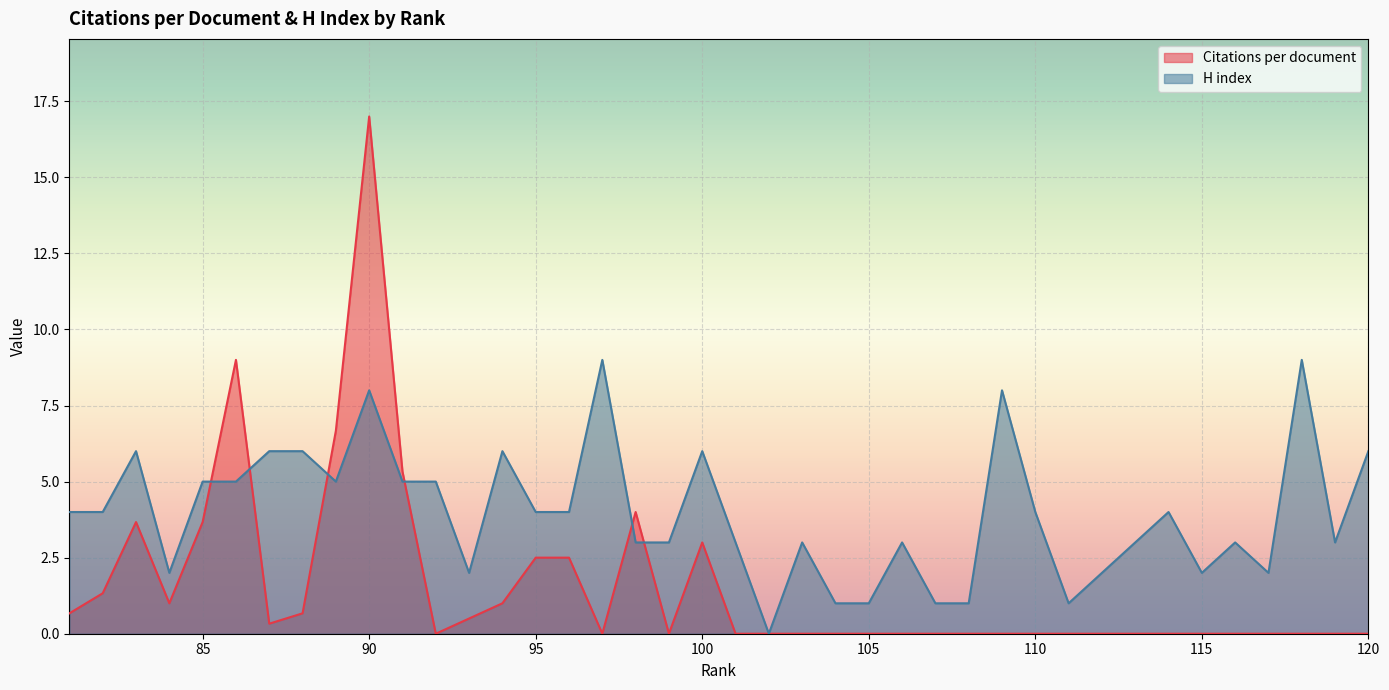

The value of H index at 99 is 3.0. True or false?

True